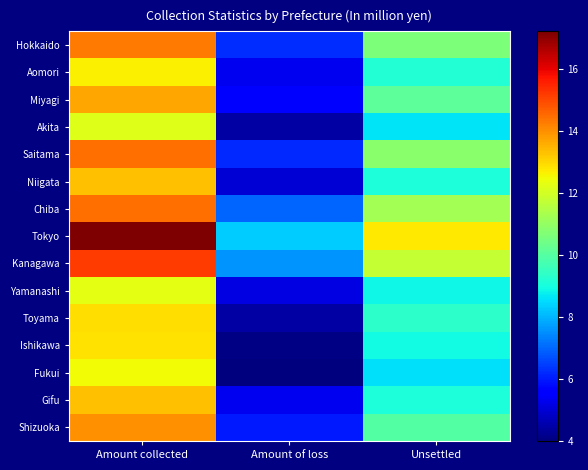

How many data points does each series have?

3